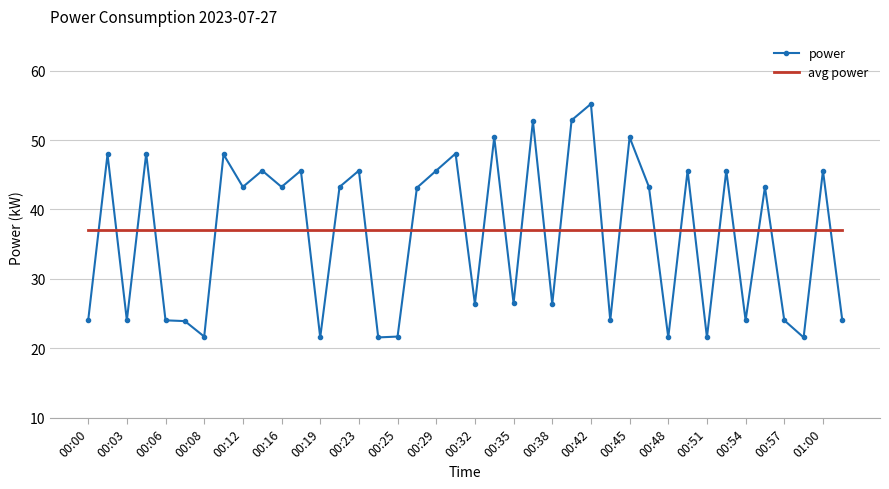

What is the difference between the maximum and minimum values in the power series?

33.6